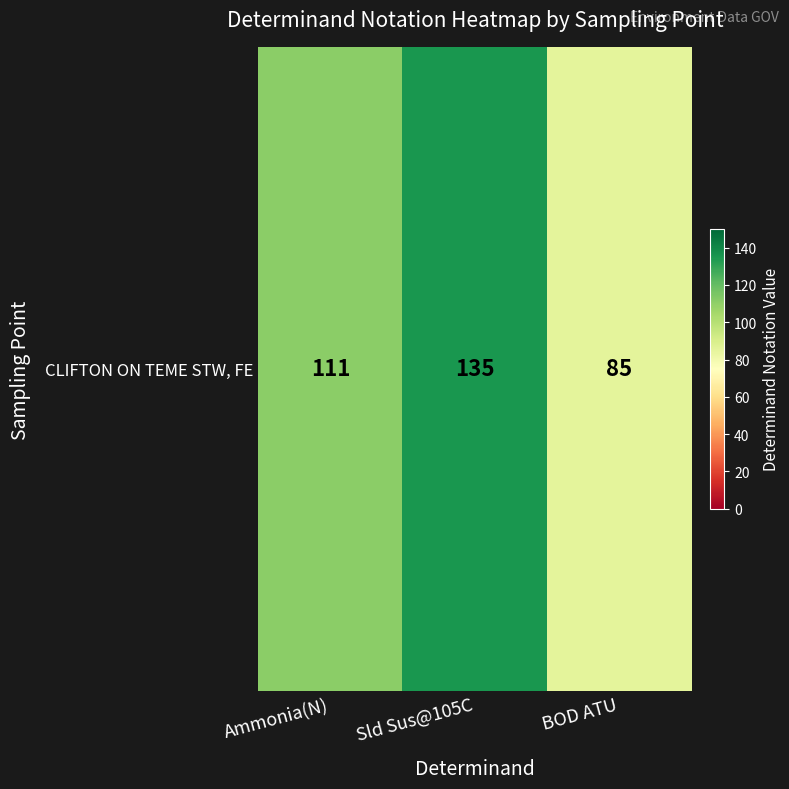

Reading left to right, list all the values displayed in this chart.

111	135	85